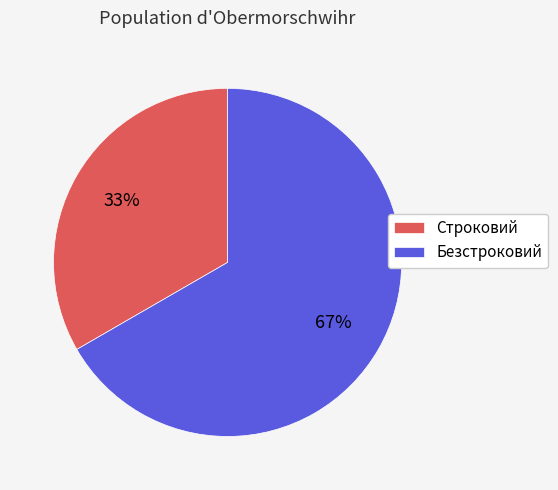

Which has a higher value, Строковий or Безстроковий?

Безстроковий